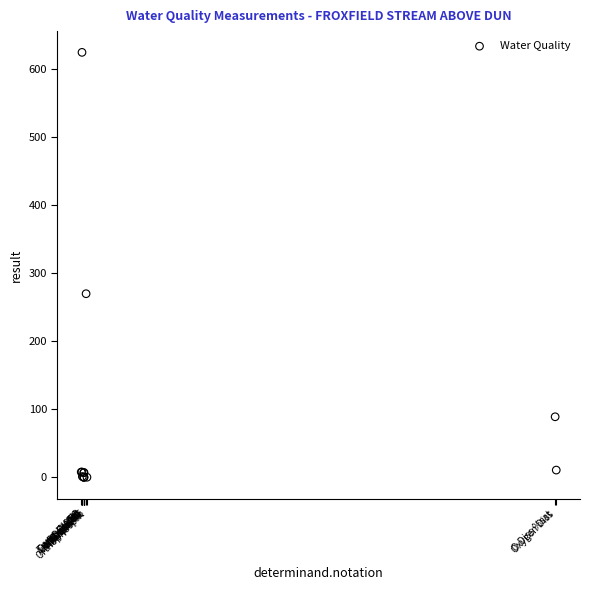

What Y value in the scatter plot is closest to 312?

270.0